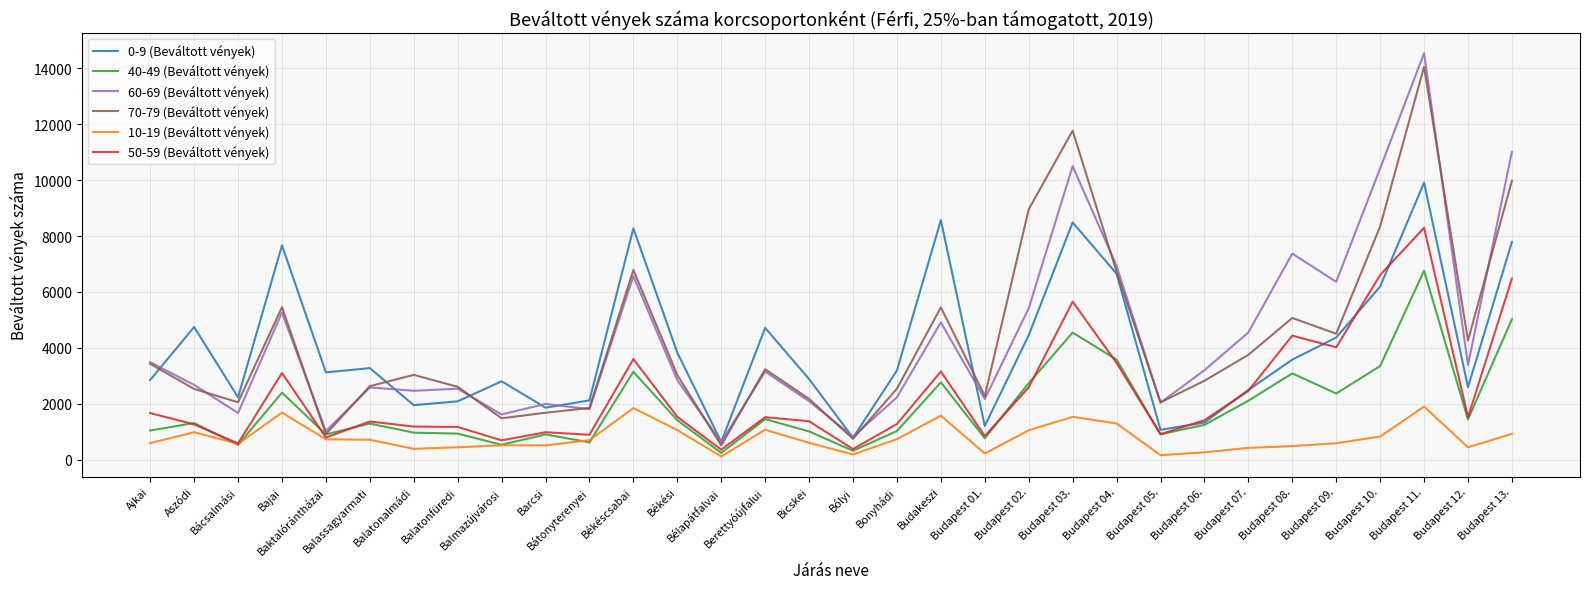

What is the maximum value shown in the chart?

14540